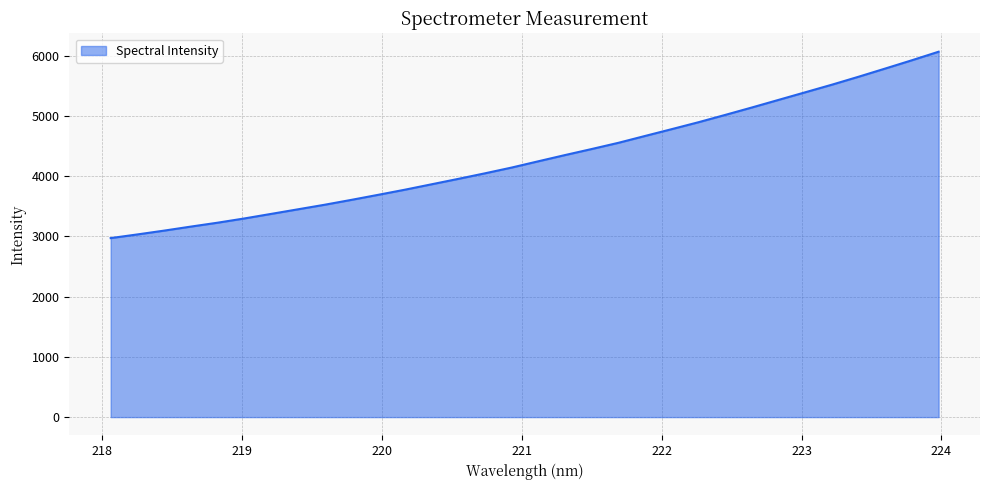

What is the smallest value displayed?

2970.8